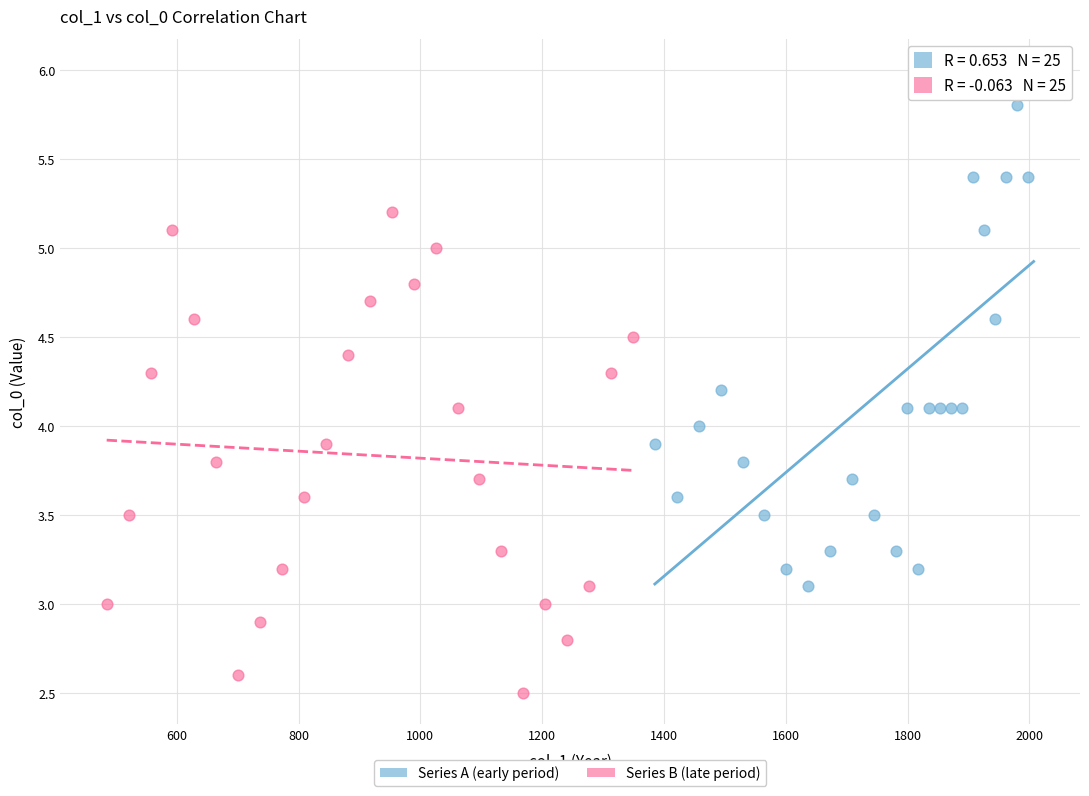

Which series reaches the maximum Y coordinate?

Series A (early period)